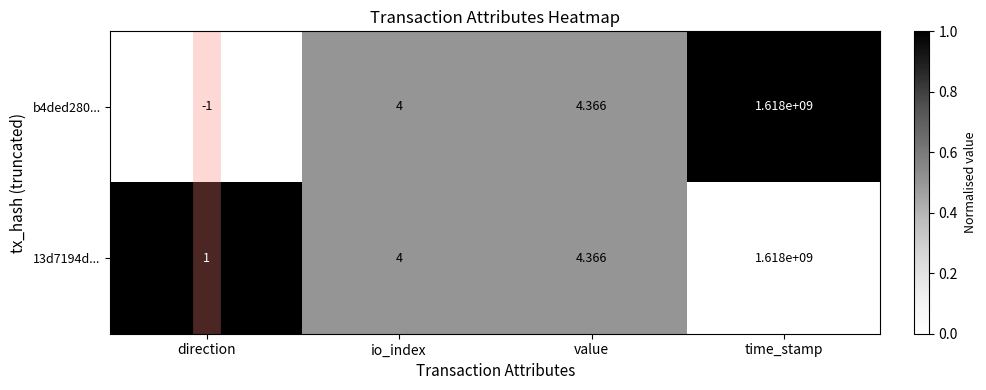

Is the value of b4ded280... at value greater than the value of 13d7194d... at io_index?

Yes